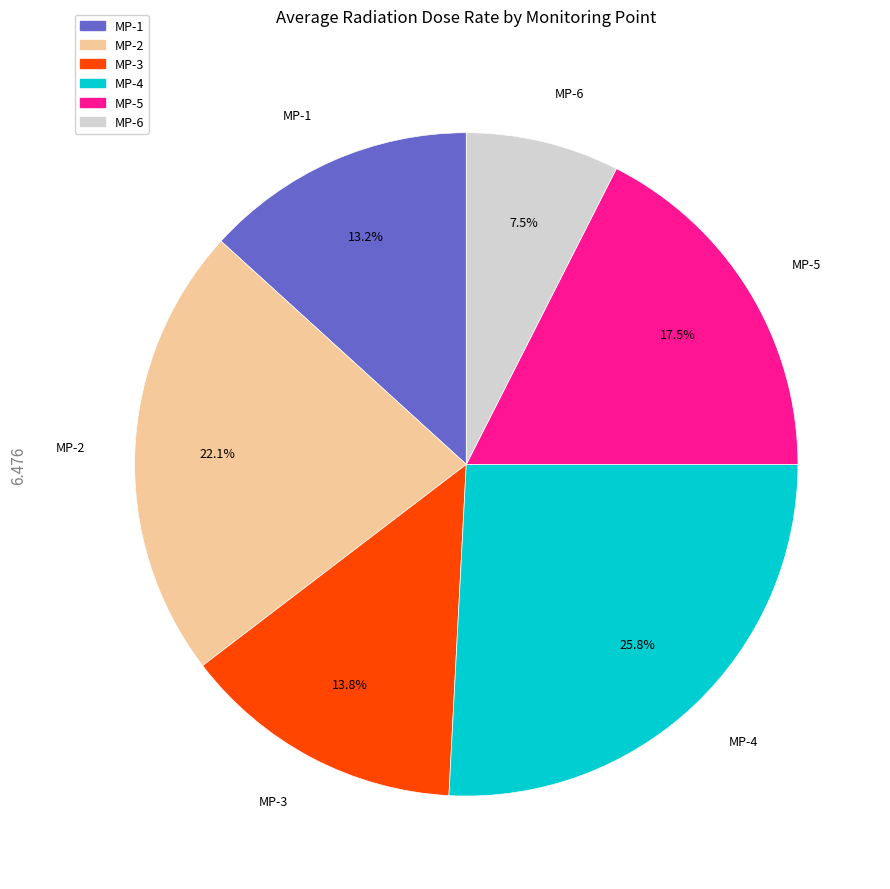

The MP-3 slice represents 2% of the pie. True or false?

False